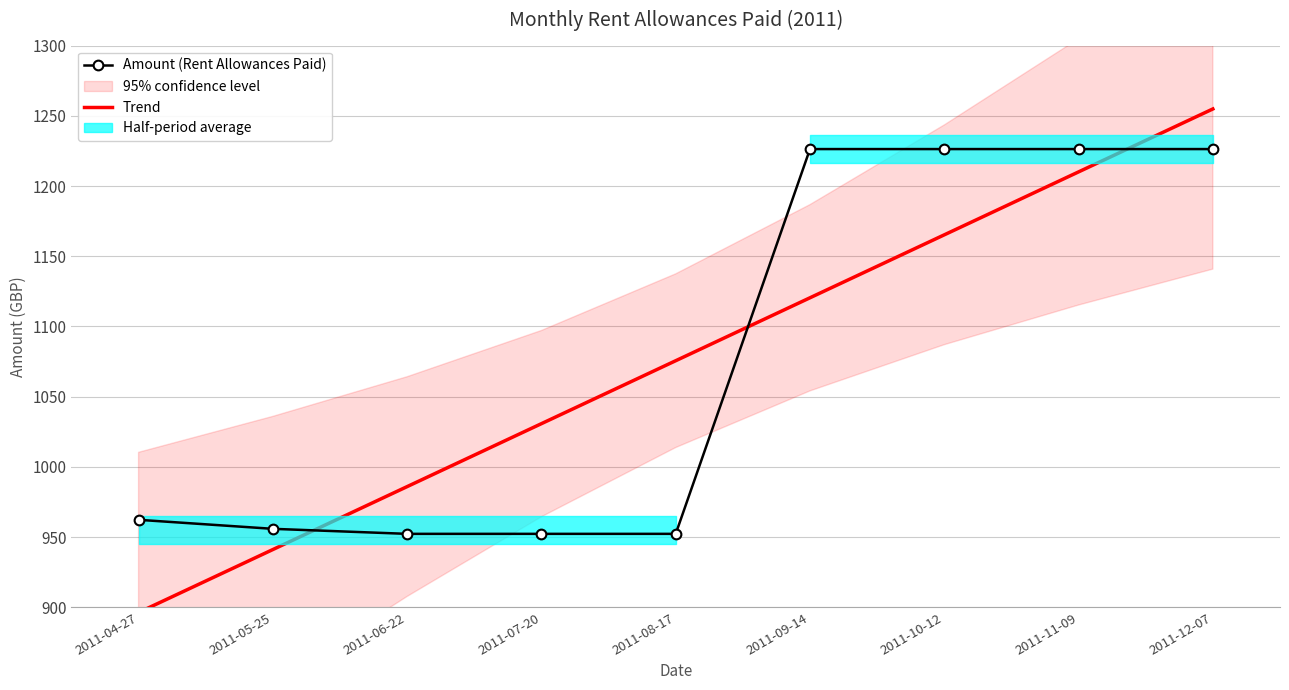

Reading left to right, transcribe all the data shown in this chart.

Amount (Rent Allowances Paid): 2011-04-27=962.3	2011-05-25=955.9	2011-06-22=952.3	2011-07-20=952.3	2011-08-17=952.3	2011-09-14=1226.3	2011-10-12=1226.3	2011-11-09=1226.3	2011-12-07=1226.3
Trend: 2011-04-27=896.3	2011-05-25=941.1	2011-06-22=986.0	2011-07-20=1030.8	2011-08-17=1075.6	2011-09-14=1120.4	2011-10-12=1165.2	2011-11-09=1210.1	2011-12-07=1254.9